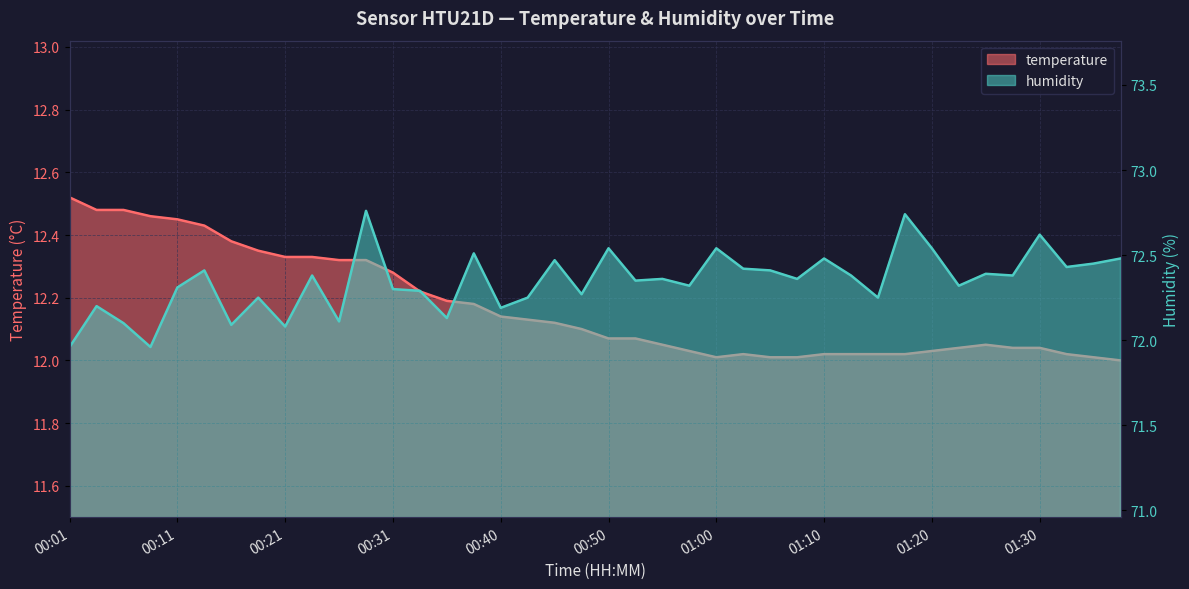

Reading left to right, extract all data points from this chart.

temperature: 00:01=12.5	00:04=12.5	00:06=12.5	00:09=12.5	00:11=12.4	00:13=12.4	00:16=12.4	00:18=12.3	00:21=12.3	00:23=12.3	00:26=12.3	00:28=12.3	00:31=12.3	00:33=12.2	00:36=12.2	00:38=12.2	00:40=12.1	00:43=12.1	00:45=12.1	00:48=12.1	00:50=12.1	00:53=12.1	00:55=12.1	00:58=12.0	01:00=12.0	01:03=12.0	01:05=12.0	01:08=12.0	01:10=12.0	01:13=12.0	01:15=12.0	01:18=12.0	01:20=12.0	01:22=12.0	01:25=12.1	01:27=12.0	01:30=12.0	01:32=12.0	01:35=12.0	01:37=12.0
humidity: 00:01=72.0	00:04=72.2	00:06=72.1	00:09=72.0	00:11=72.3	00:13=72.4	00:16=72.1	00:18=72.2	00:21=72.1	00:23=72.4	00:26=72.1	00:28=72.8	00:31=72.3	00:33=72.3	00:36=72.1	00:38=72.5	00:40=72.2	00:43=72.2	00:45=72.5	00:48=72.3	00:50=72.5	00:53=72.3	00:55=72.4	00:58=72.3	01:00=72.5	01:03=72.4	01:05=72.4	01:08=72.4	01:10=72.5	01:13=72.4	01:15=72.2	01:18=72.7	01:20=72.5	01:22=72.3	01:25=72.4	01:27=72.4	01:30=72.6	01:32=72.4	01:35=72.5	01:37=72.5